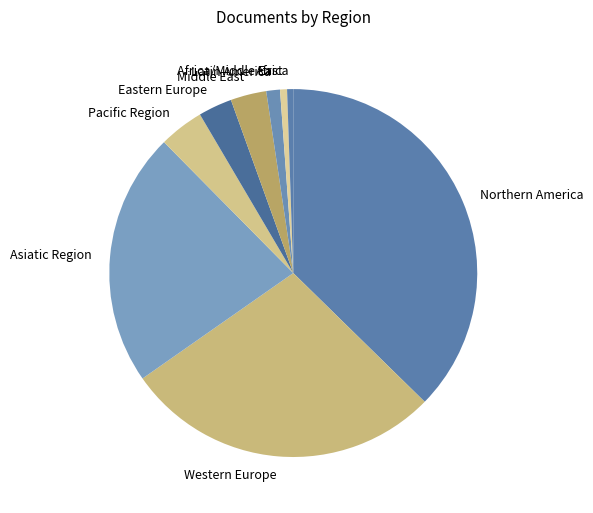

Is there a majority slice in this chart?

No